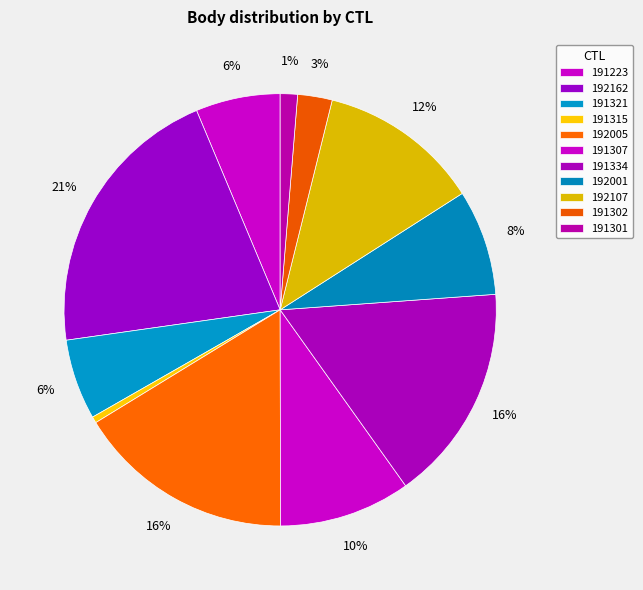

To the nearest percent, what is the difference between the 192162 and 192001 slice percentages?

13%